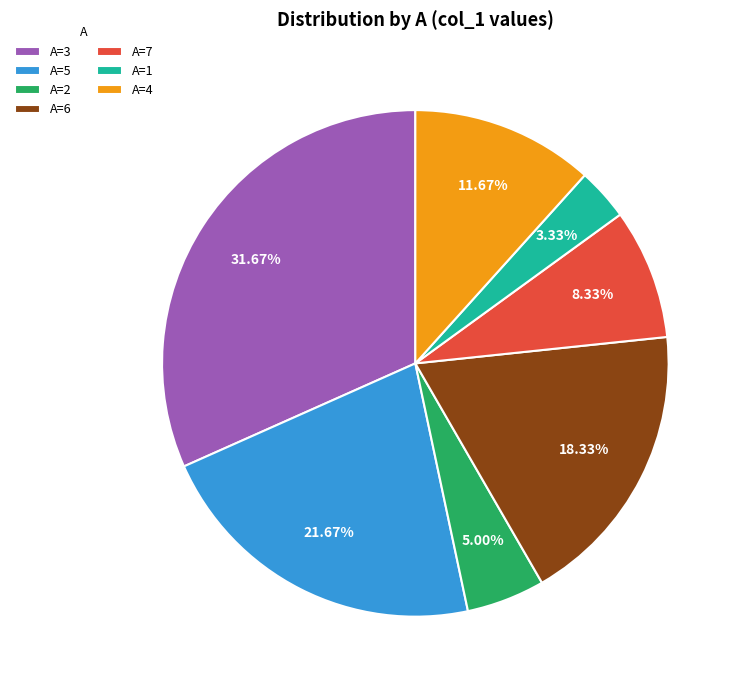

Rank the categories by value from highest to lowest.

A=3, A=5, A=6, A=4, A=7, A=2, A=1